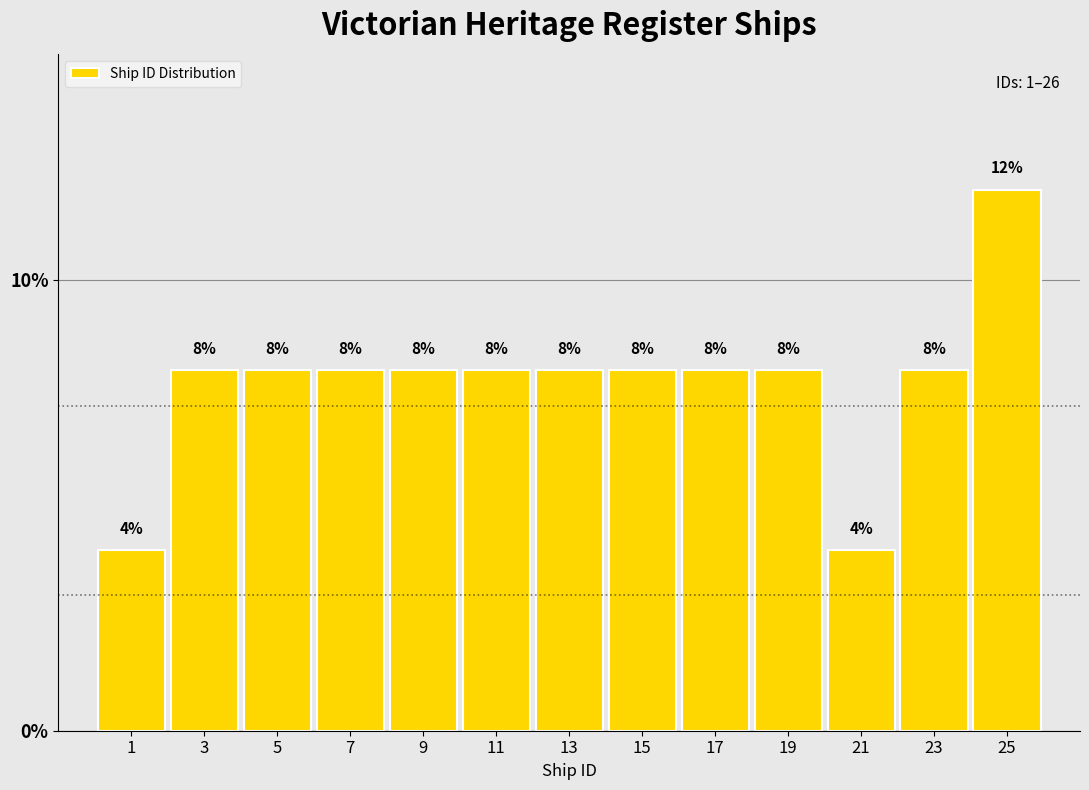

Reading left to right, list every bar in this chart as the range it spans on the x-axis followed by its height.

0 to 2: 4
2 to 4: 8
4 to 6: 8
6 to 8: 8
8 to 10: 8
10 to 12: 8
12 to 14: 8
14 to 16: 8
16 to 18: 8
18 to 20: 8
20 to 22: 4
22 to 24: 8
24 to 26: 12